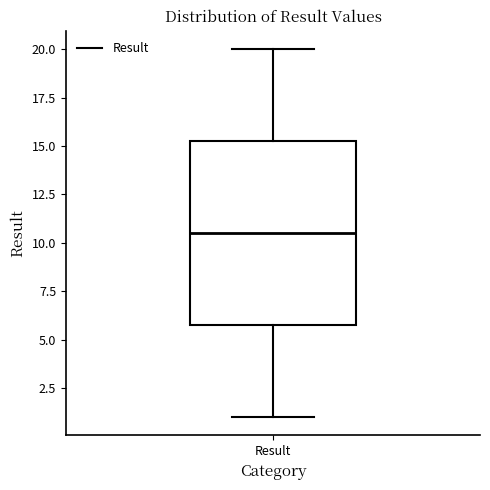

Where is the upper edge of the box for Result on the y-axis? The values are not printed on the chart, so give them approximately, as read against the axis.

15.5